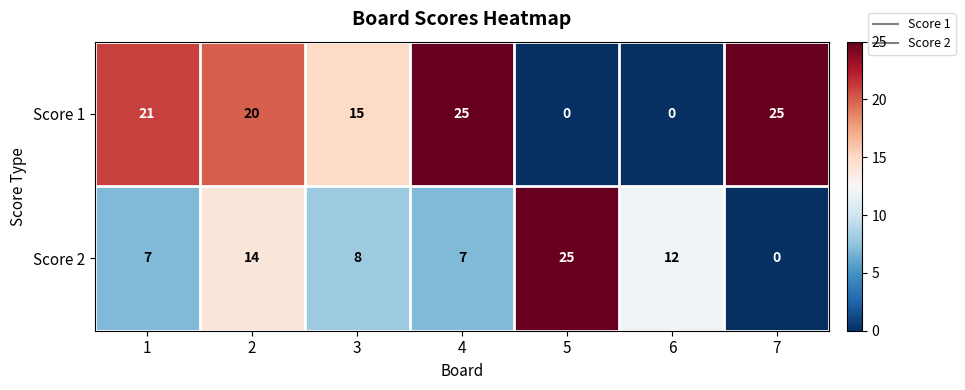

What is the total value across all series at 2?

34